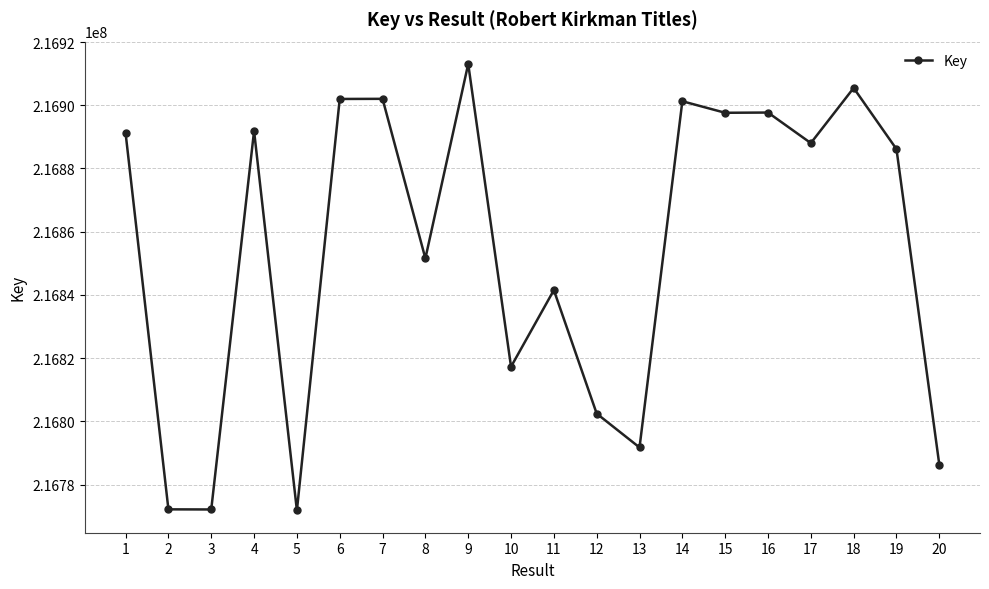

How many lines are shown in the chart?

1